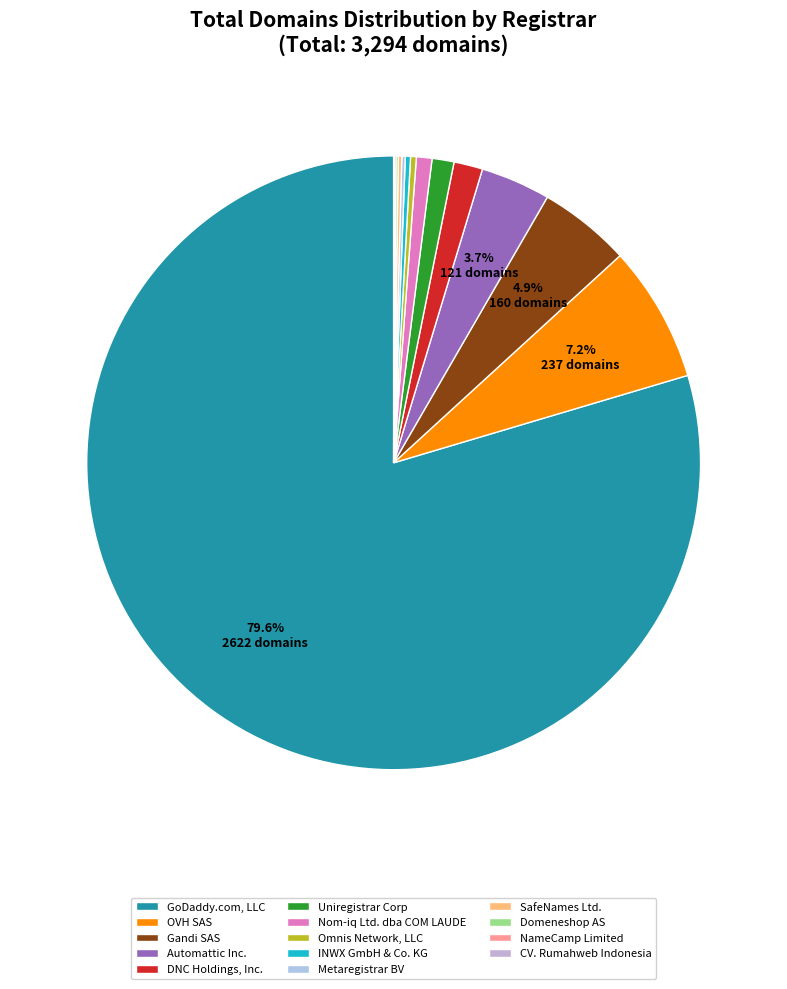

What is the total percentage of NameCamp Limited and DNC Holdings, Inc.?

1.6%